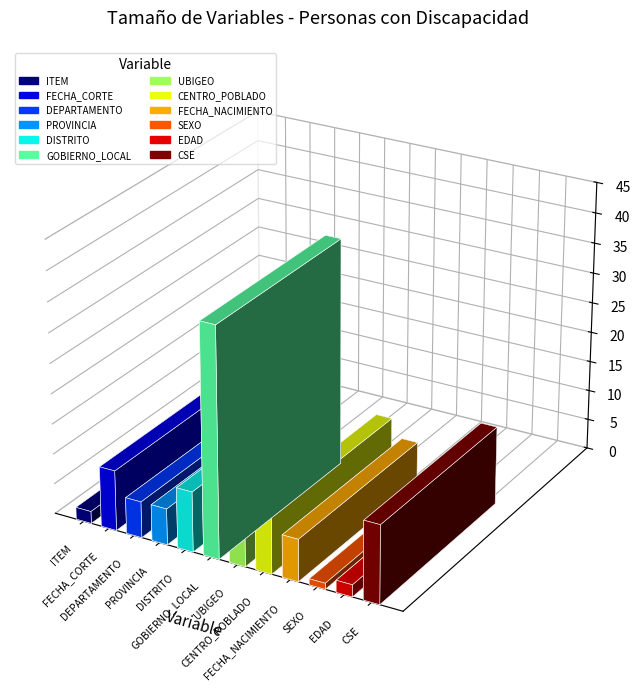

What is the change in value from FECHA_CORTE to CSE?

+3